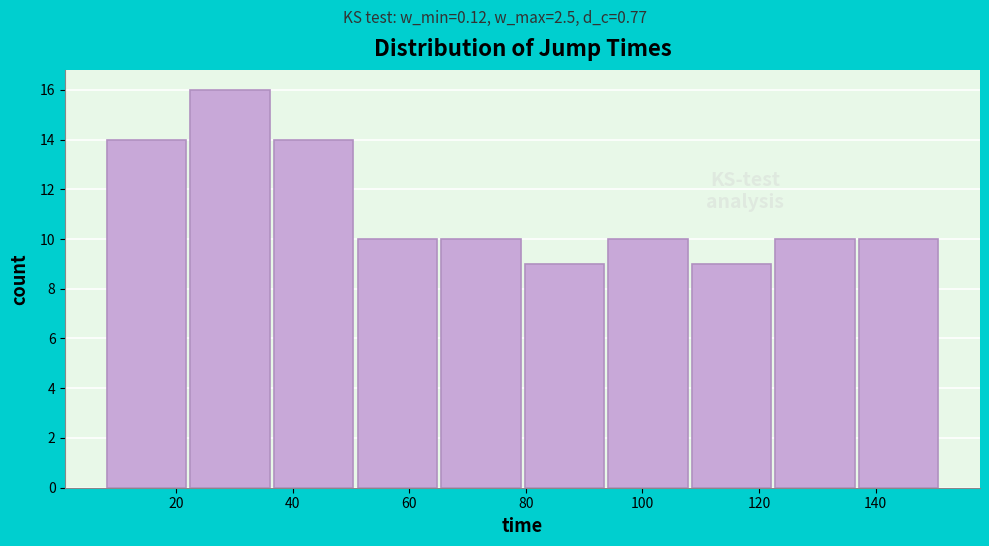

How tall is the bar that spans 36 to 52 on the x-axis? Neither the bar edges nor the heights are printed on the chart, so give them approximately, as read against the axes.

14